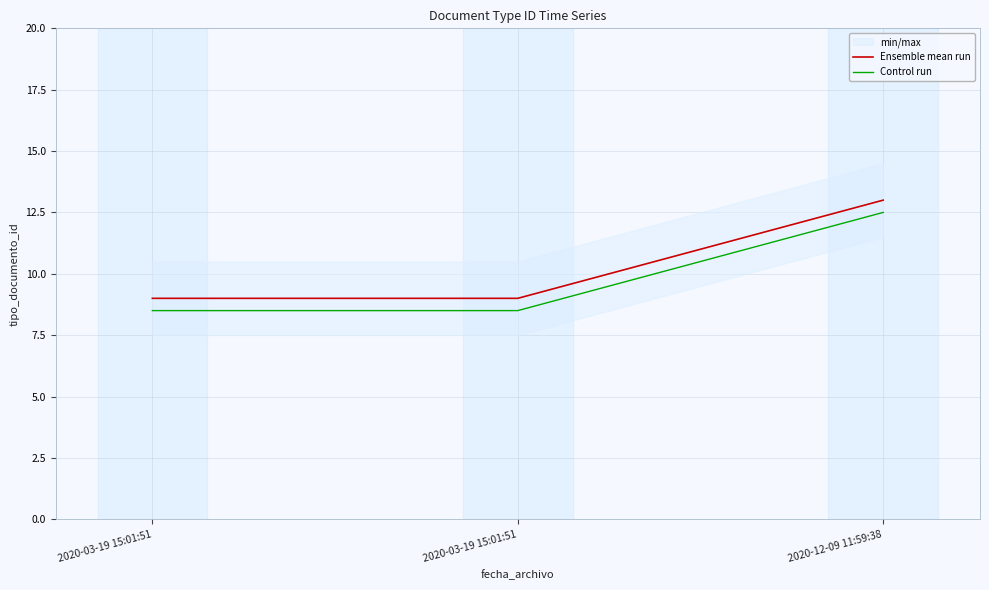

Count the number of categories in the chart.

3